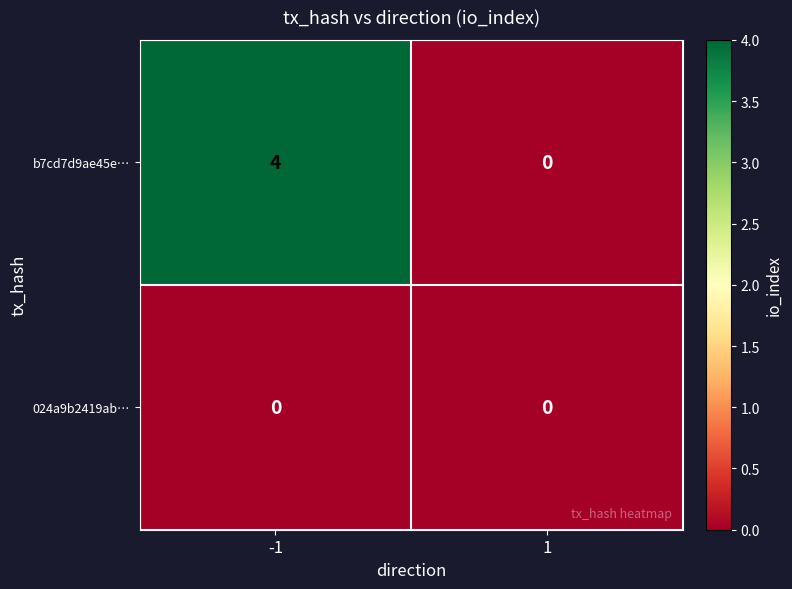

At which category is the sum across all series the highest?

-1